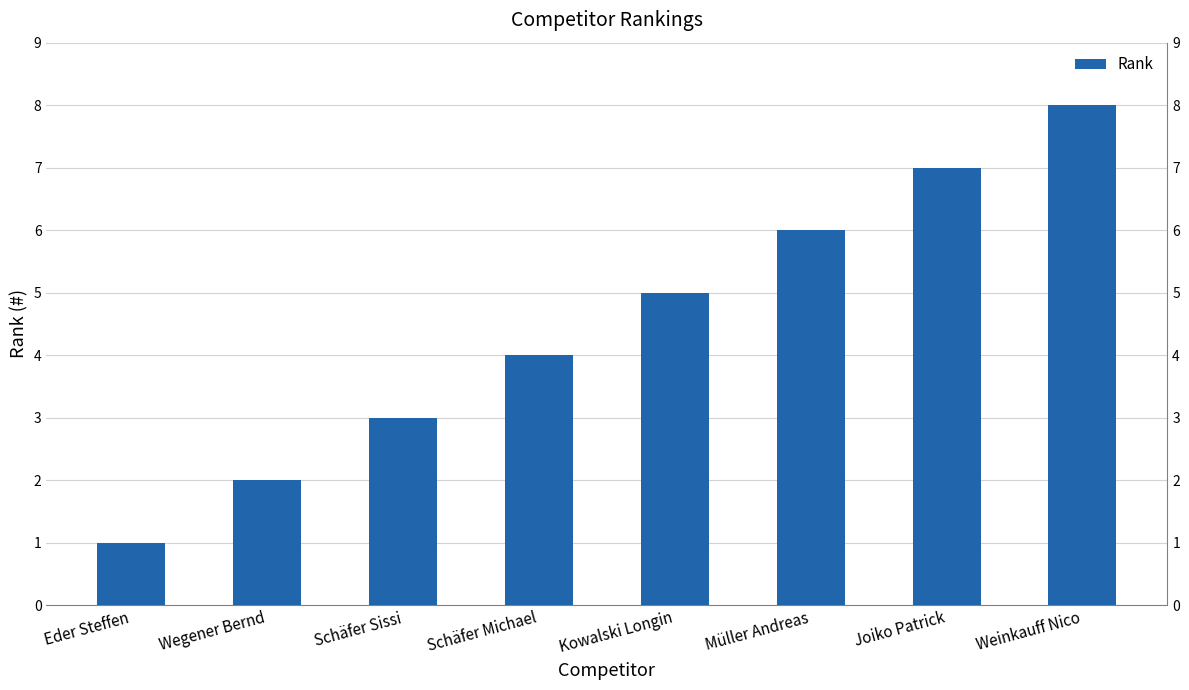

Reading left to right, transcribe all the data shown in this chart.

1	2	3	4	5	6	7	8